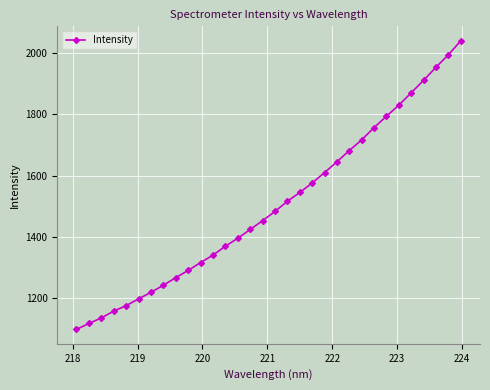

What is the minimum value shown in the chart?

1095.7